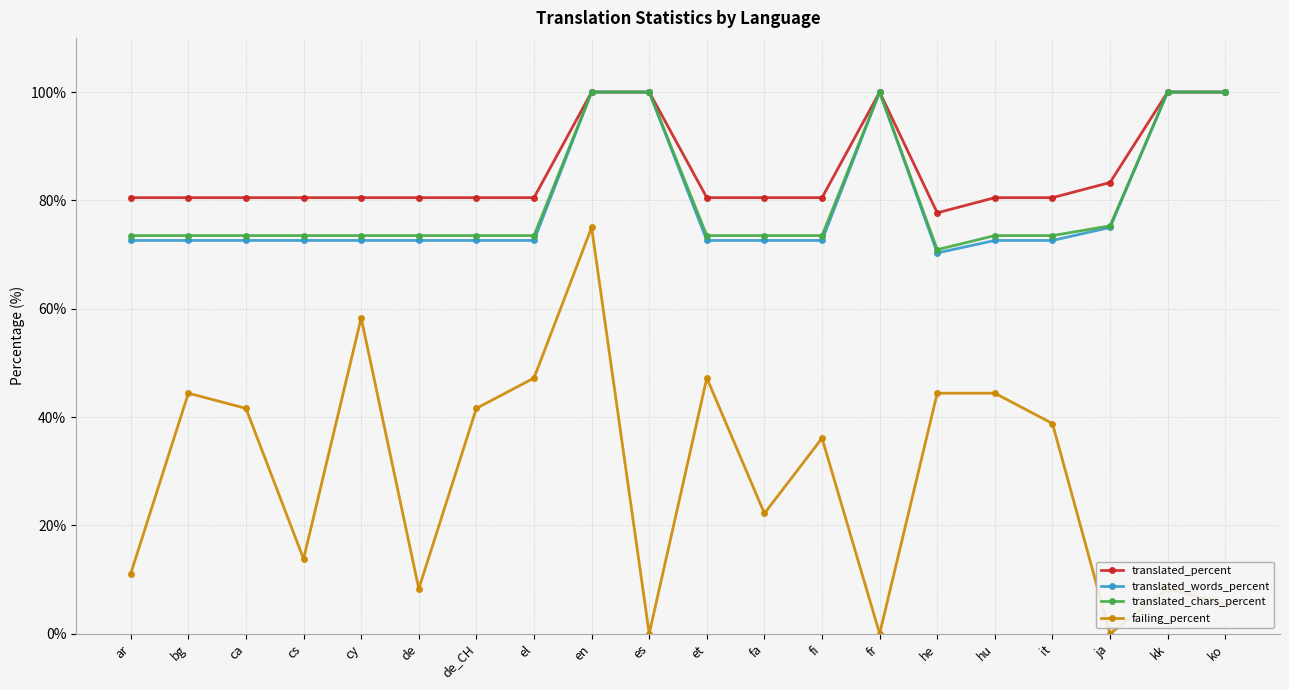

Is the value of translated_words_percent at ca greater than the value of translated_percent at ar?

No